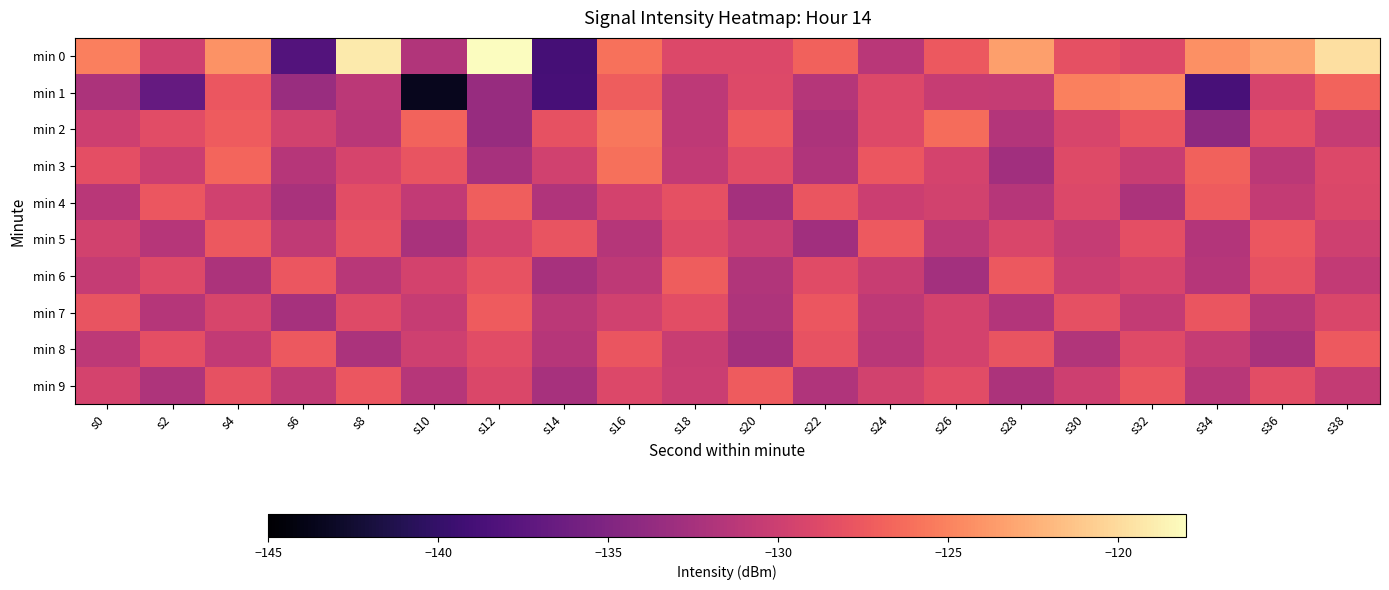

How many distinct data groups are displayed?

10